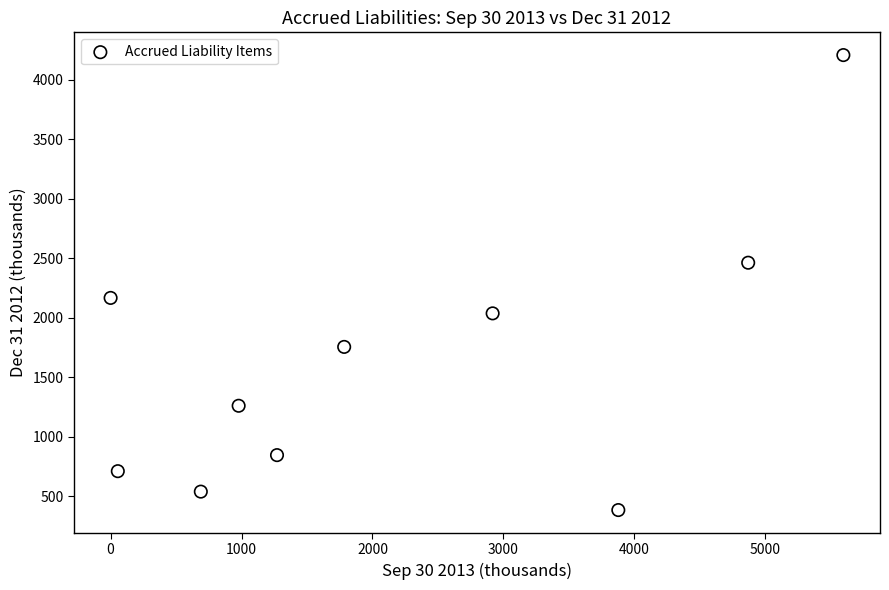

What is the average X value?

2204